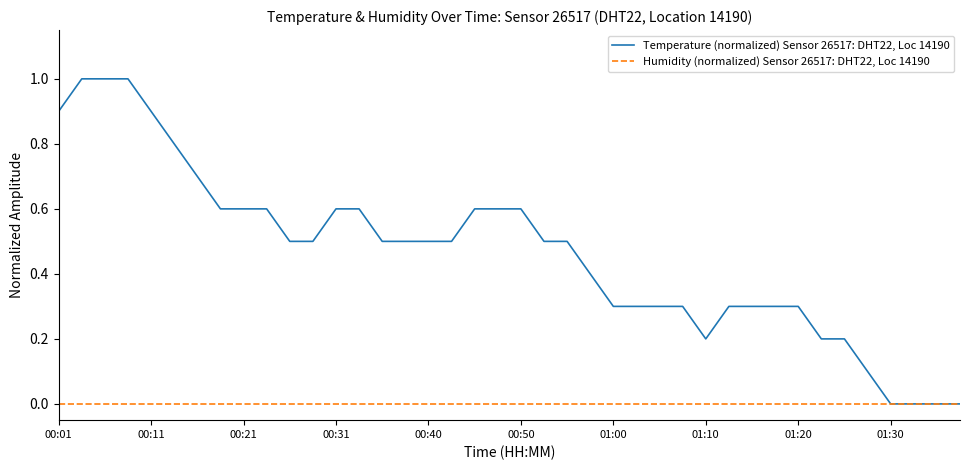

Which series has the largest total across all categories?

Temperature (normalized) Sensor 26517: DHT22, Loc 14190